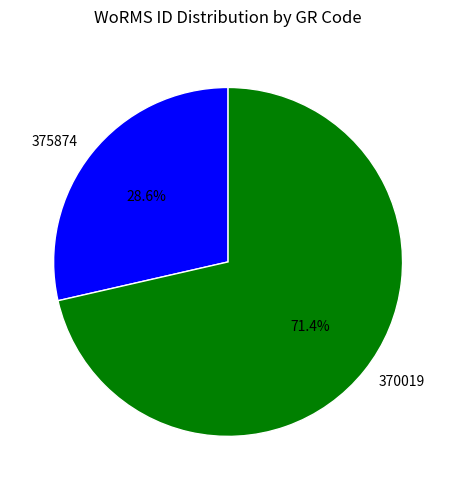

What is the ratio of the value at 375874 to the value at 370019?

0.4